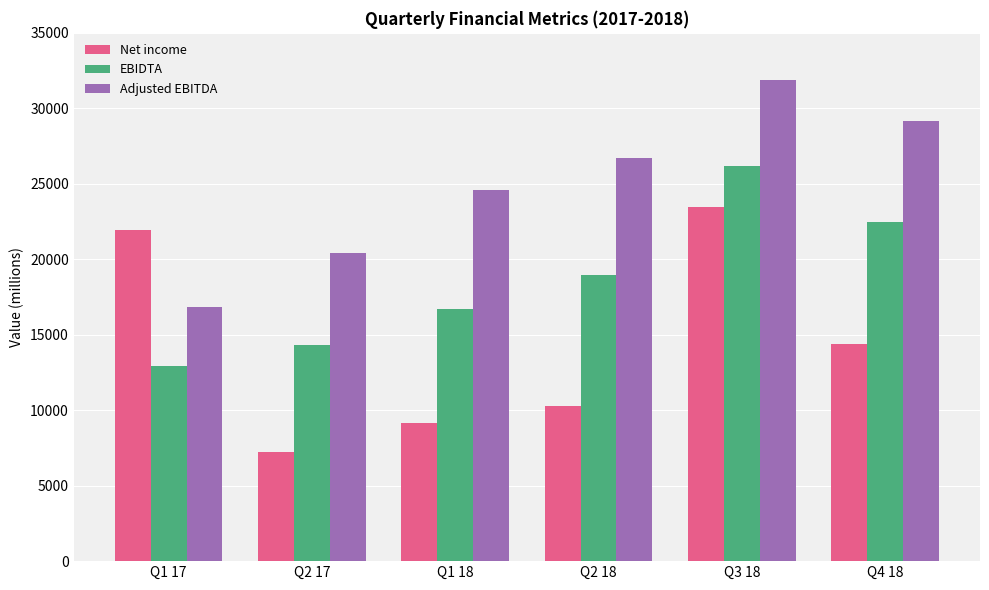

What is the difference between the EBIDTA values at Q3 18 and Q2 17?

11875